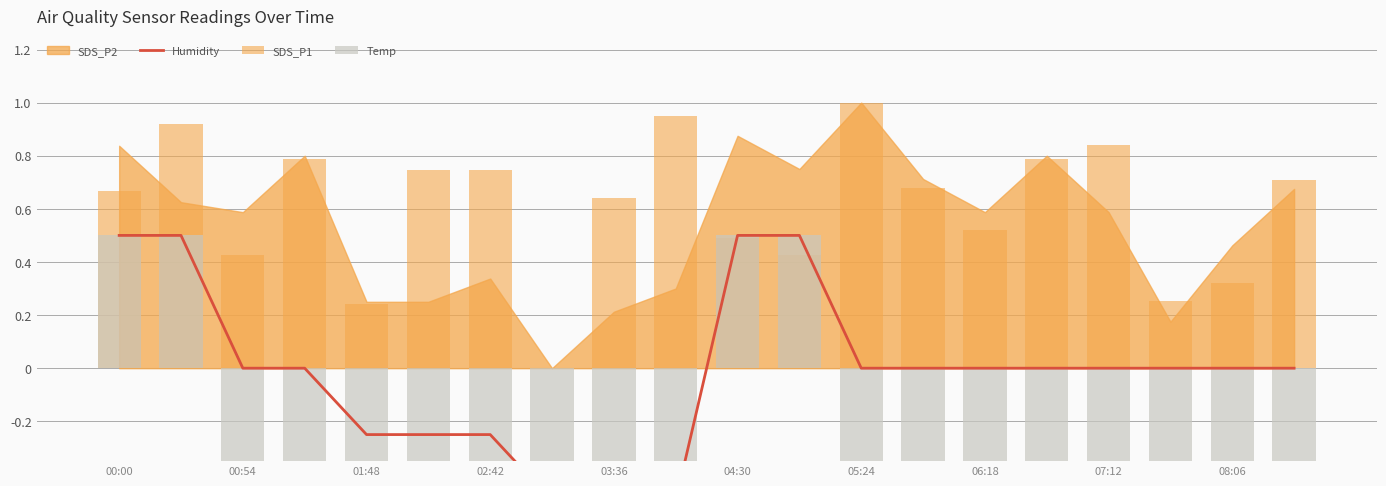

What is the spread (max minus min) of values at 02:42?

1.2